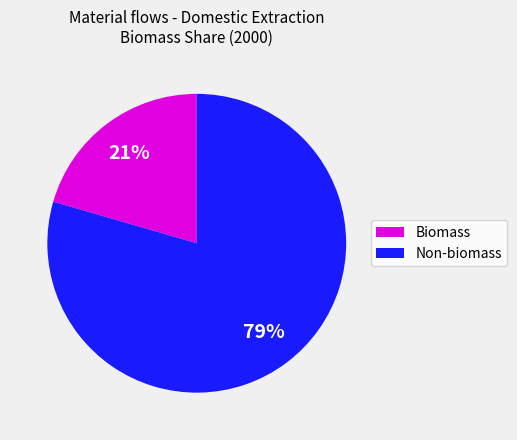

Does Non-biomass represent more than half of the total?

Yes